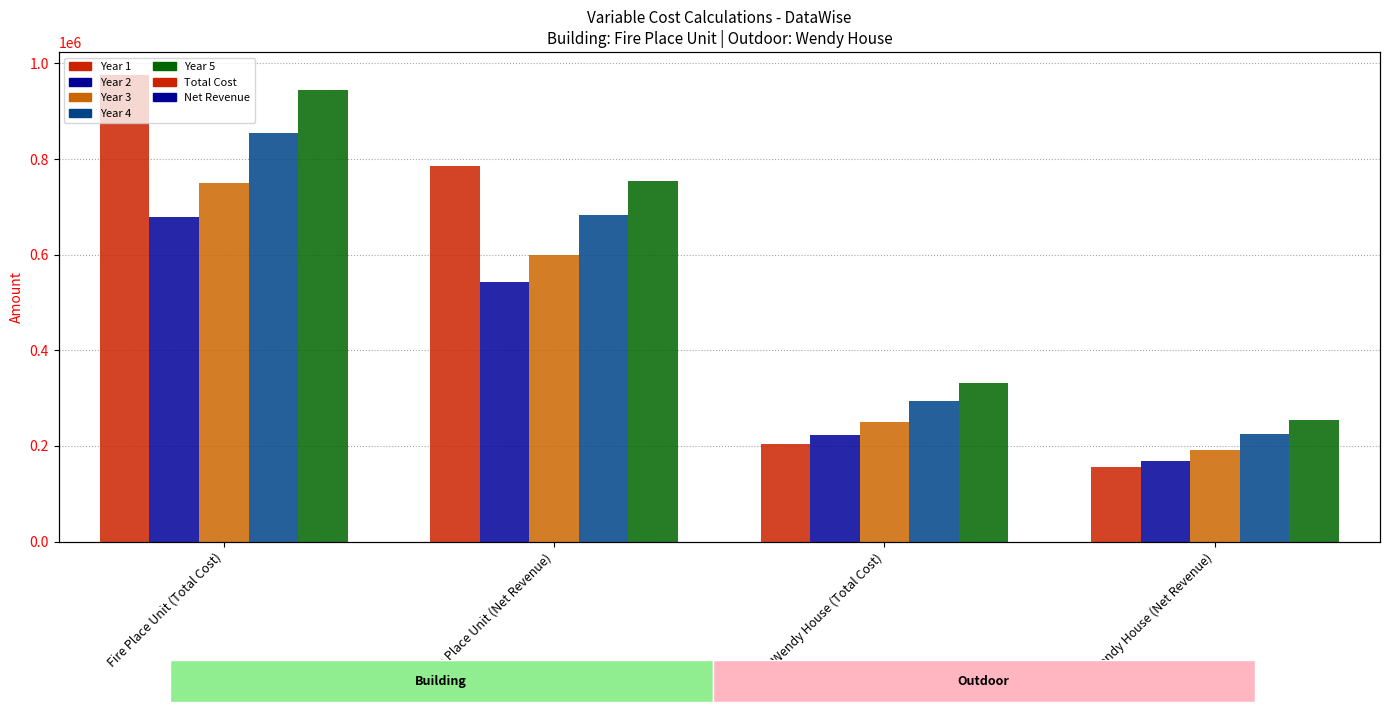

Reading left to right, extract all data points from this chart.

Year 1: Fire Place Unit (Total Cost)=974945.0	Fire Place Unit (Net Revenue)=785355.0	Wendy House (Total Cost)=204879.0	Wendy House (Net Revenue)=155301.0
Year 2: Fire Place Unit (Total Cost)=679901.3	Fire Place Unit (Net Revenue)=543104.7	Wendy House (Total Cost)=222950.3	Wendy House (Net Revenue)=169235.7
Year 3: Fire Place Unit (Total Cost)=749155.9	Fire Place Unit (Net Revenue)=598502.1	Wendy House (Total Cost)=250734.9	Wendy House (Net Revenue)=190703.1
Year 4: Fire Place Unit (Total Cost)=854126.9	Fire Place Unit (Net Revenue)=682511.1	Wendy House (Total Cost)=294215.9	Wendy House (Net Revenue)=224402.1
Year 5: Fire Place Unit (Total Cost)=944090.9	Fire Place Unit (Net Revenue)=754547.1	Wendy House (Total Cost)=332699.9	Wendy House (Net Revenue)=254318.1